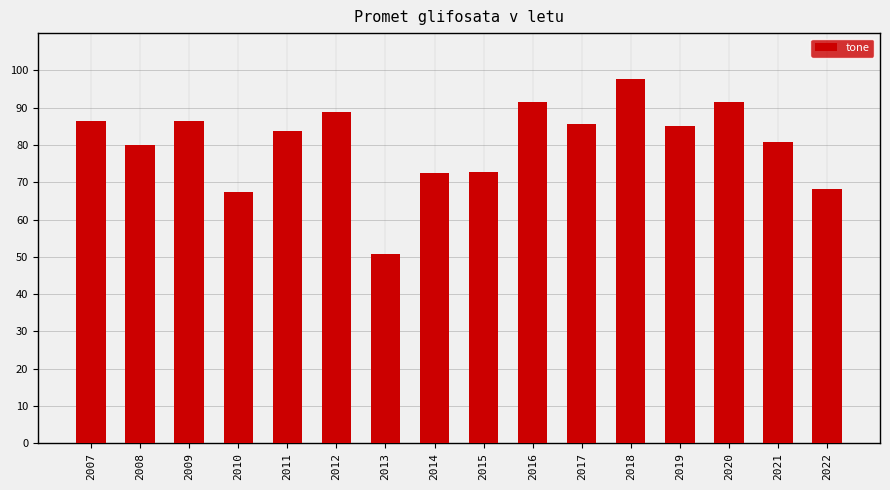

What value does the data have at 2013?

50.8